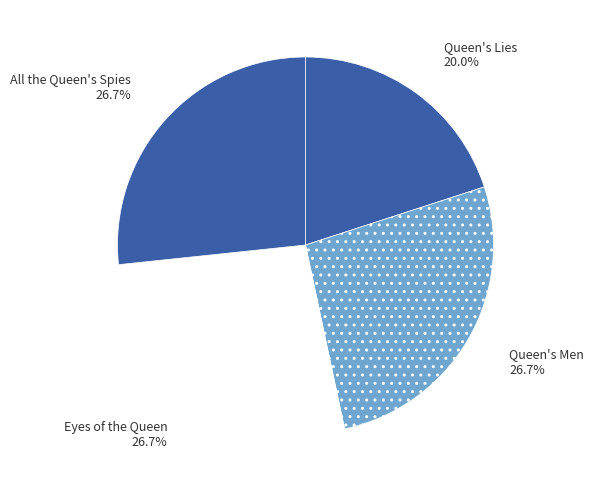

Which category has the smallest portion of the pie?

Queen's Lies